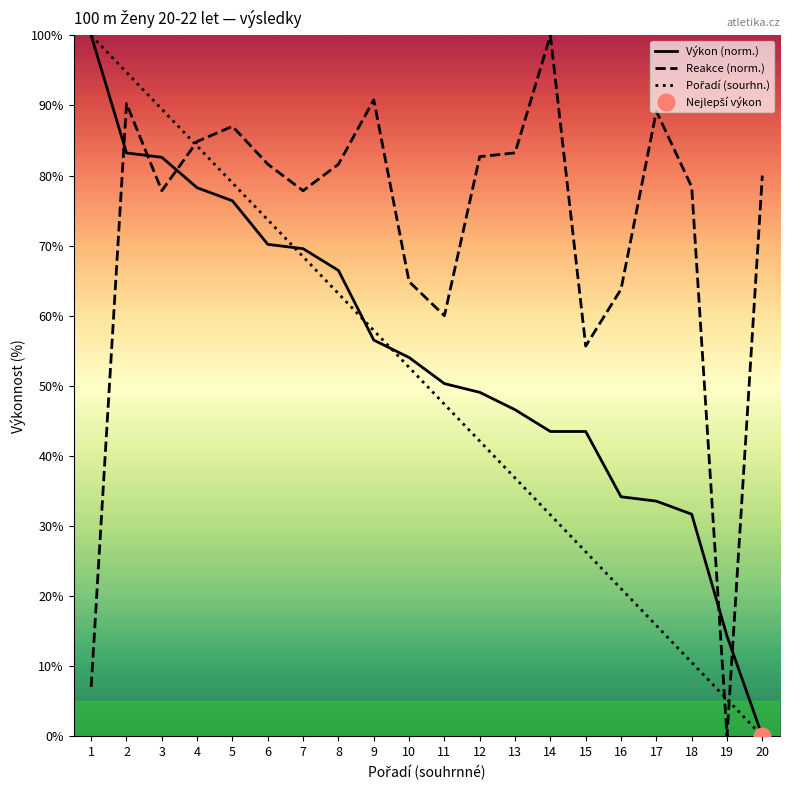

Which category has the lowest value in the Pořadí (sourhn.) series?

20